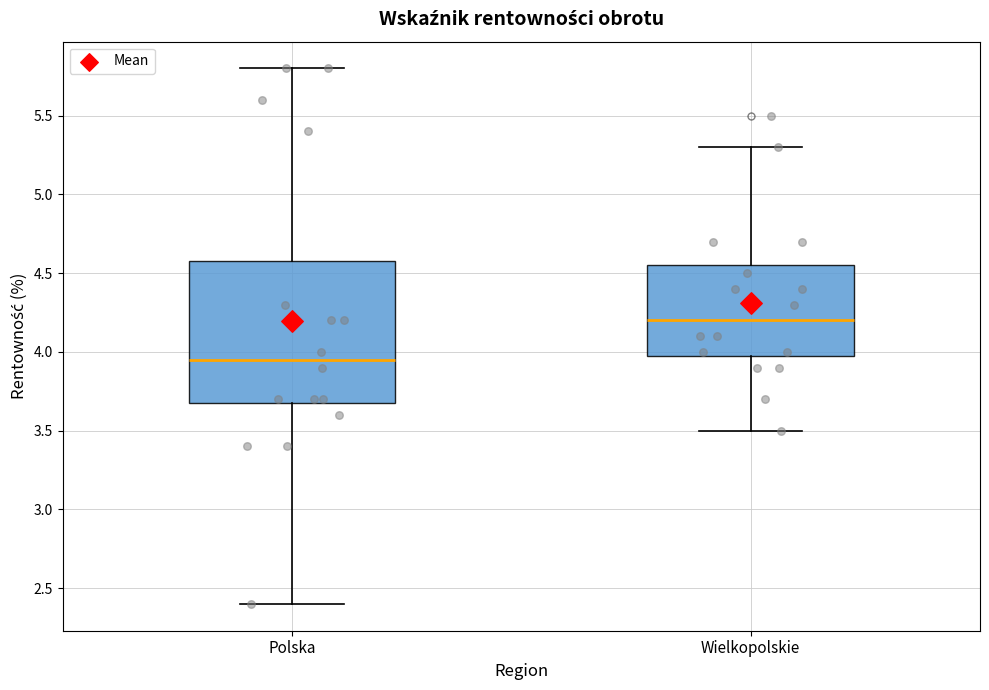

Where does the lower whisker of the box for Wielkopolskie end on the y-axis? The values are not printed on the chart, so give them approximately, as read against the axis.

3.50